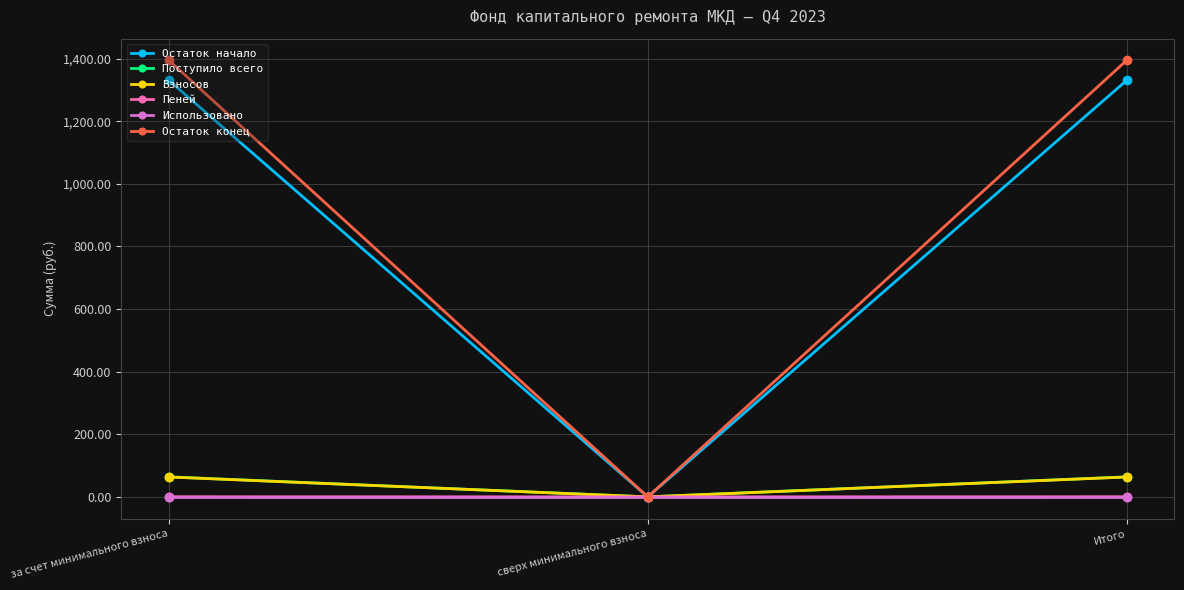

Which series has the widest spread of values?

Остаток конец